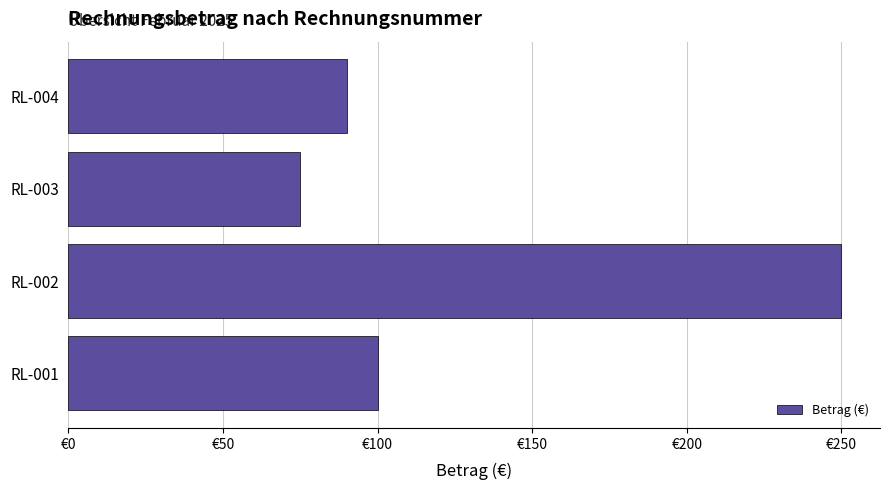

Rank the categories by value from lowest to highest.

RL-003, RL-004, RL-001, RL-002